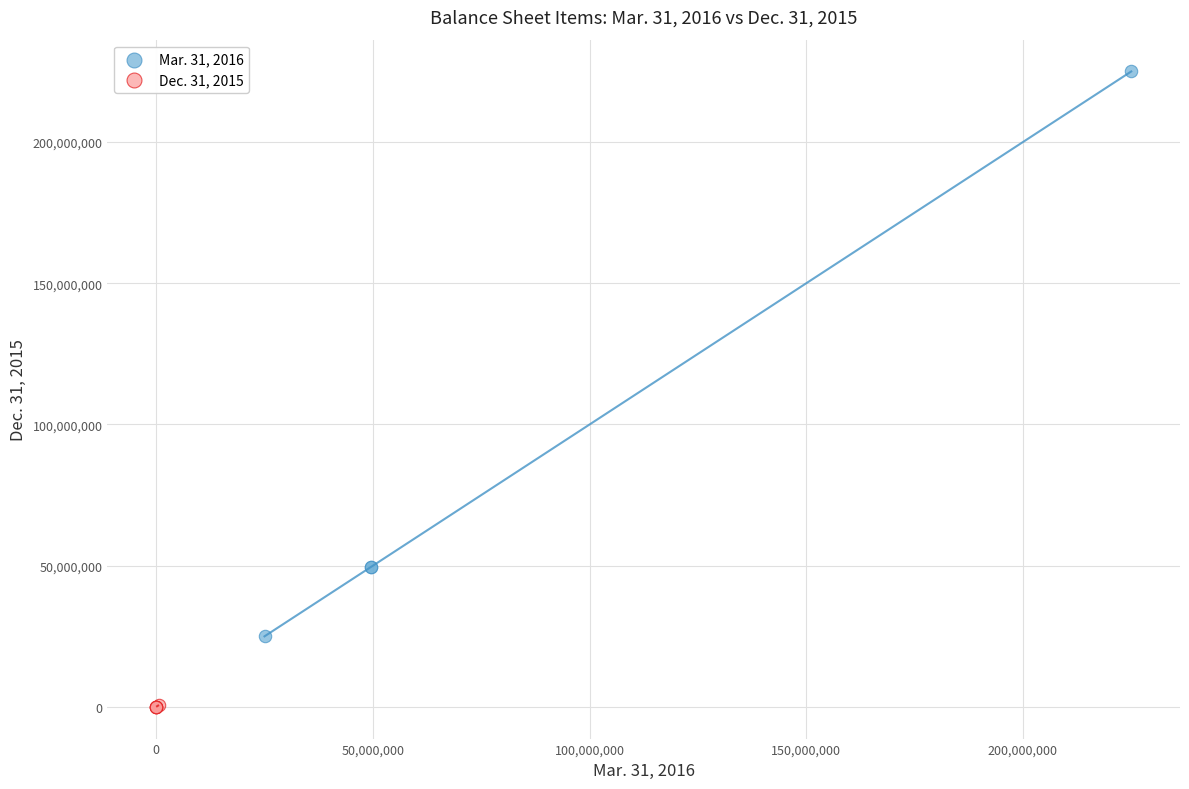

Which series contains the highest Y value?

Mar. 31, 2016